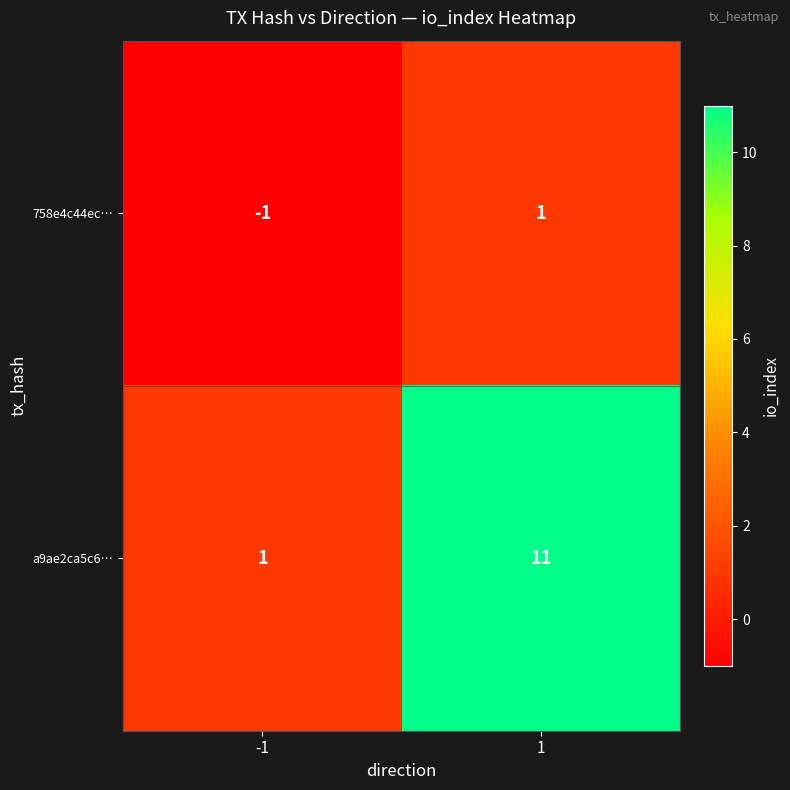

Reading left to right, transcribe all the data shown in this chart.

758e4c44ec…: -1=-1	1=1
a9ae2ca5c6…: -1=1	1=11